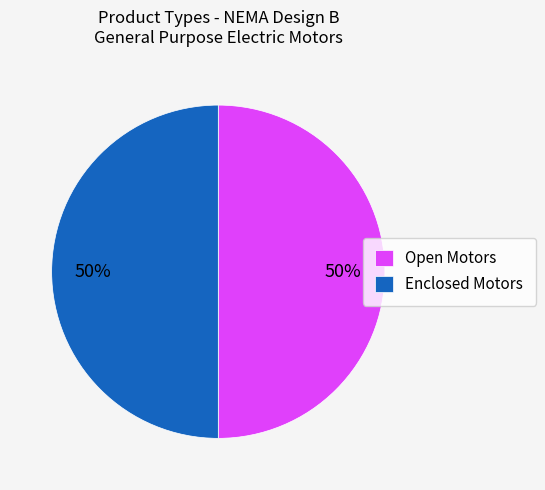

To the nearest percent, what is the combined percentage of Open Motors and Enclosed Motors?

100%